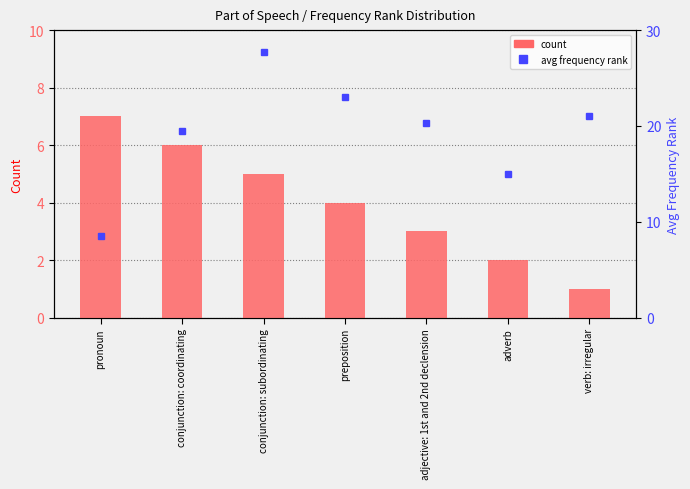

Rank the series by their average value, from lowest to highest.

count, avg frequency rank